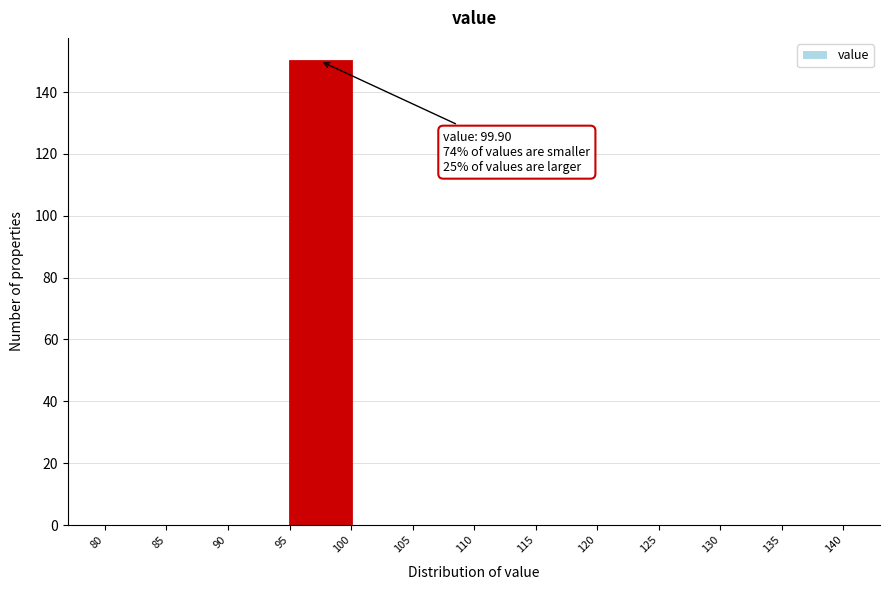

Over which range of the x-axis is the bar tallest?

95 to 100